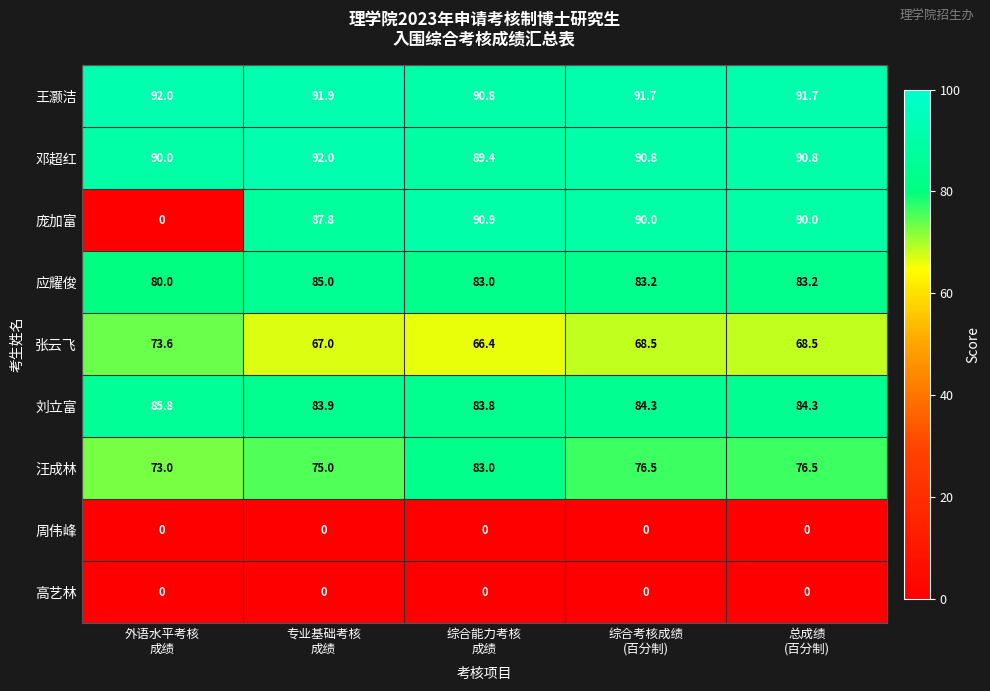

At how many categories does at least one series exceed 6?

5